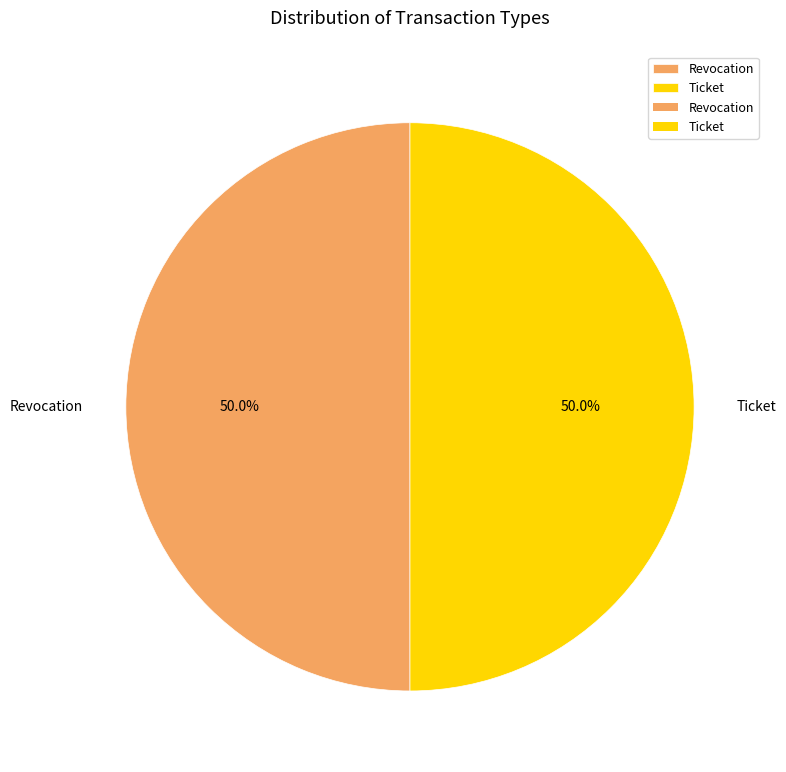

The Ticket slice represents 50% of the pie. True or false?

True